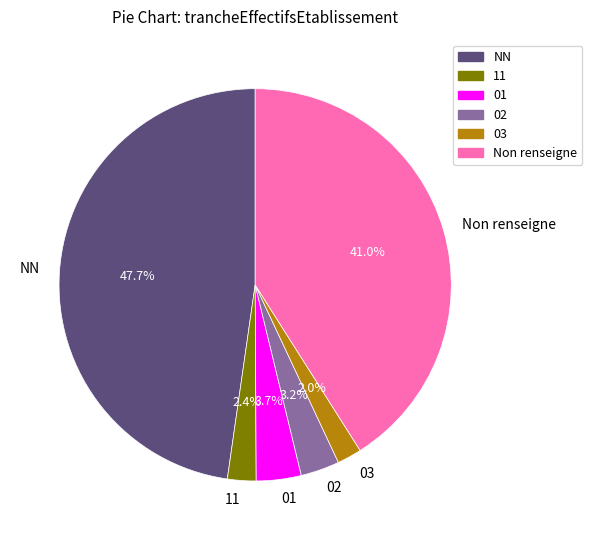

Is 01 the majority of the pie?

No